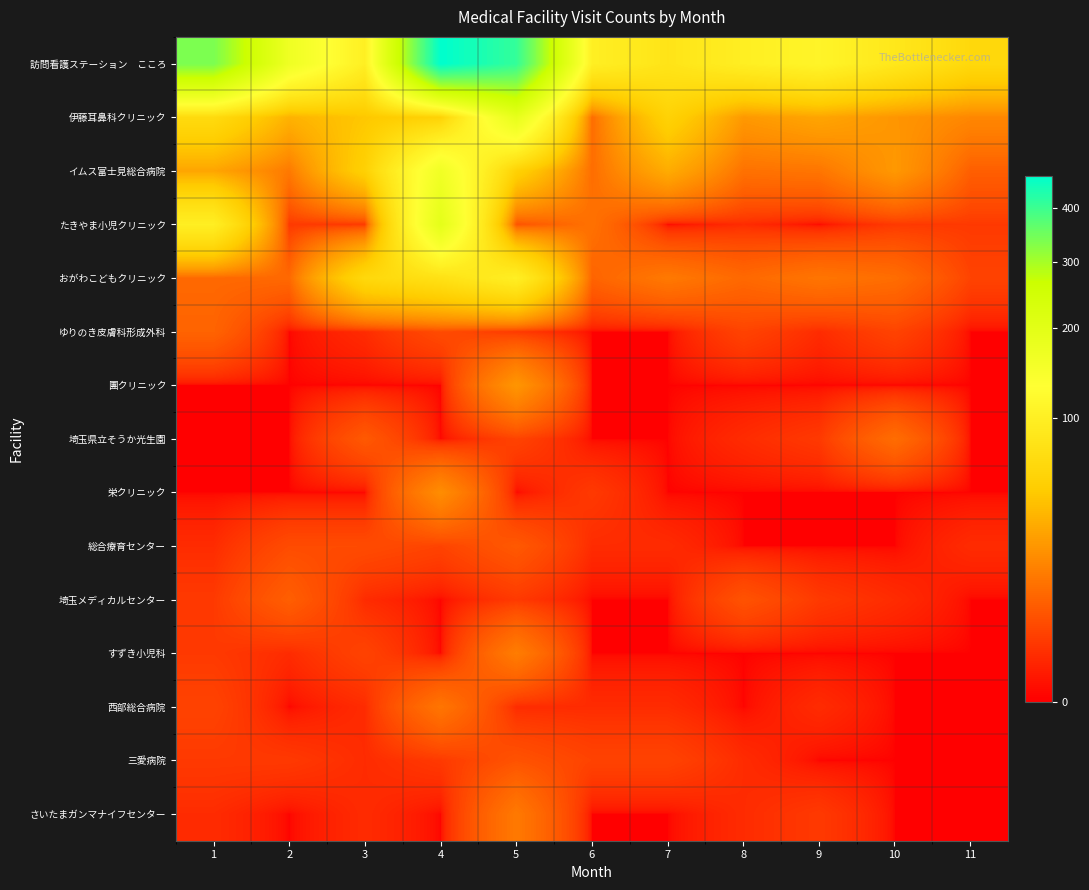

Rank the series at 1 from highest to lowest value.

訪問看護ステーション こころ, たきやま小児クリニック, 伊藤耳鼻科クリニック, イムス富士見総合病院, おがわこどもクリニック, ゆりのき皮膚科形成外科, 西部総合病院, 埼玉メディカルセンター, すずき小児科, 三愛病院, 総合療育センター, さいたまガンマナイフセンター, 團クリニック, 埼玉県立そうか光生園, 栄クリニック